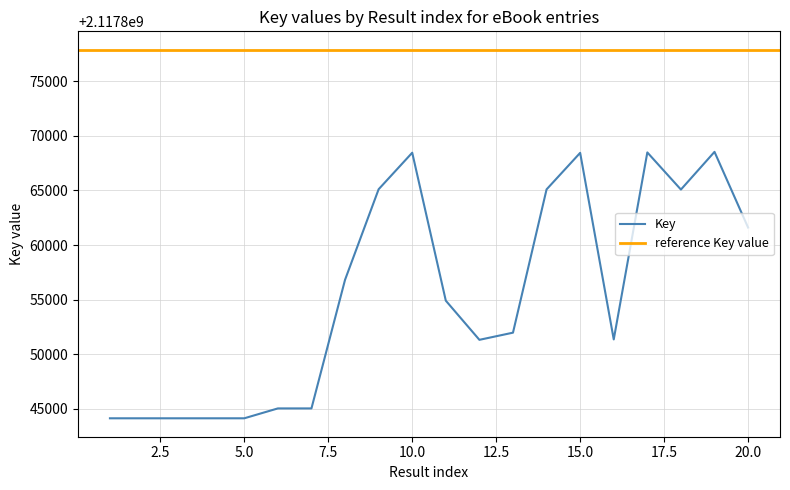

Rank the categories by value from highest to lowest.

19, 17, 10, 15, 9, 14, 18, 20, 8, 11, 13, 16, 12, 6, 7, 1, 2, 3, 4, 5